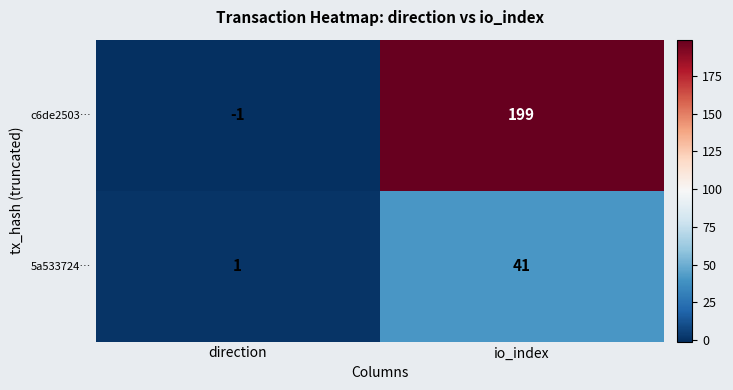

What is the sum of all c6de2503… values?

198